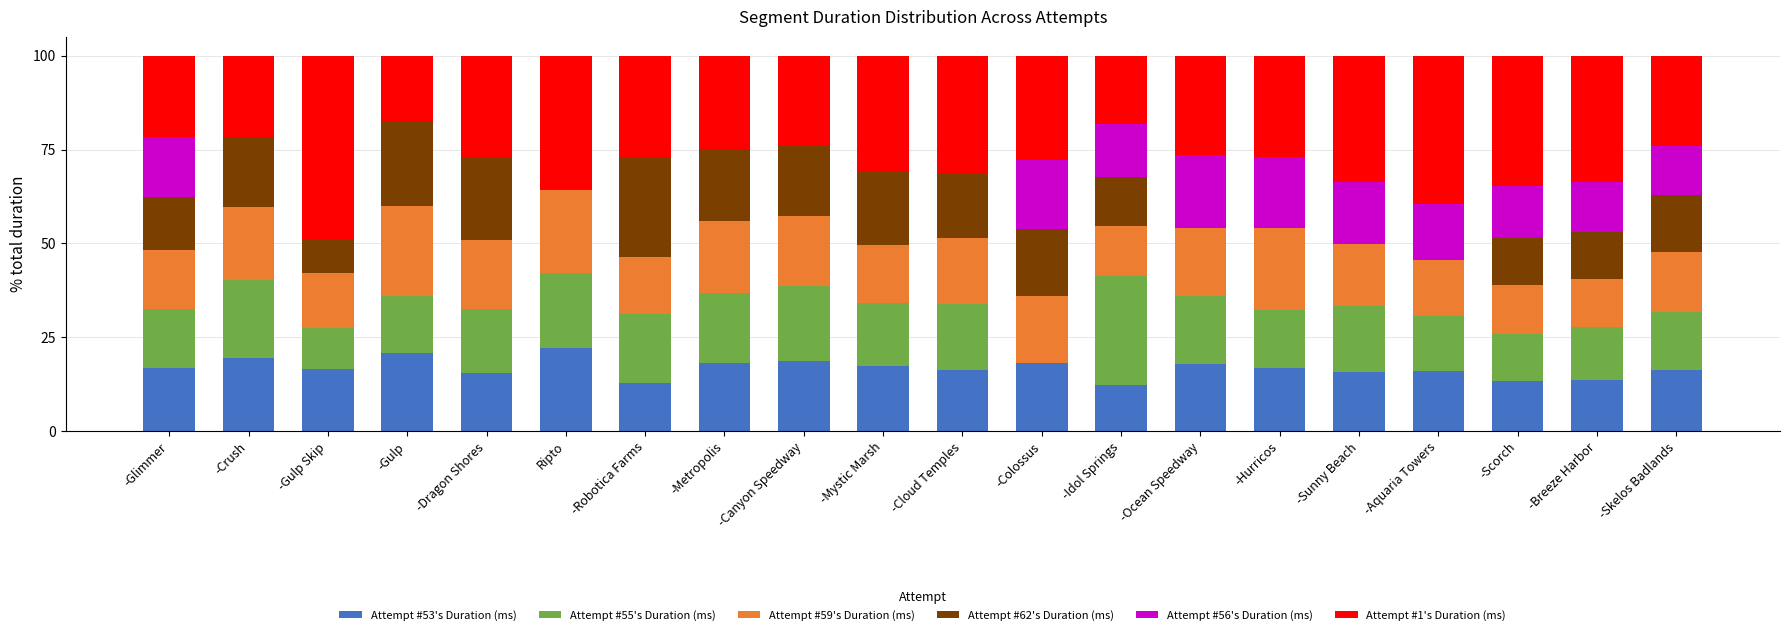

What is the approximate value of Attempt #53's Duration (ms) at Ripto?

22.2